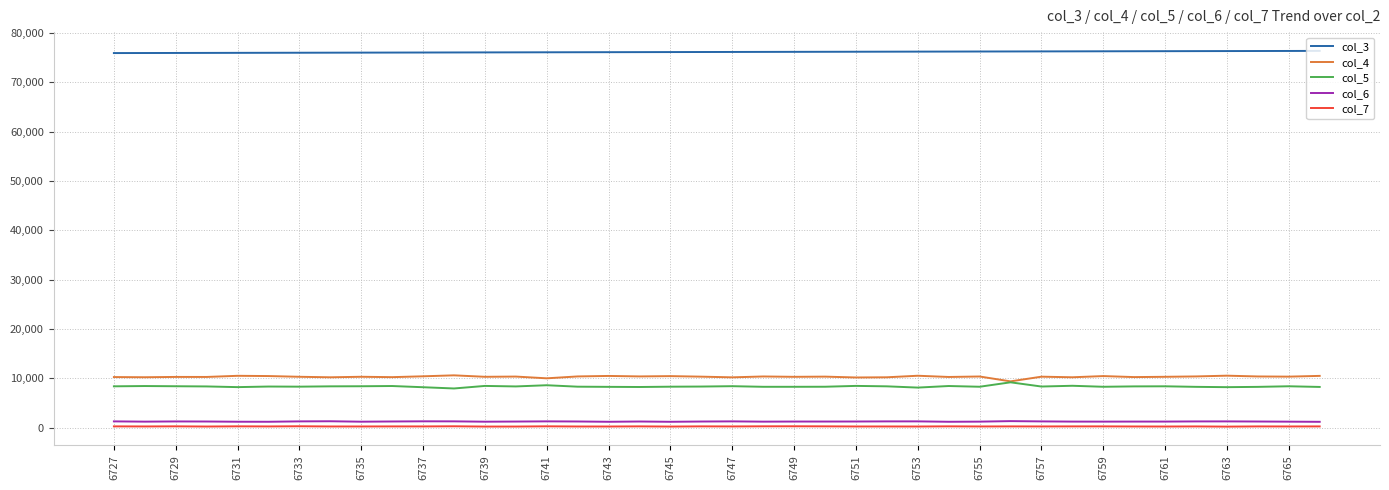

What is the difference between the maximum and minimum values in the col_3 series?

440